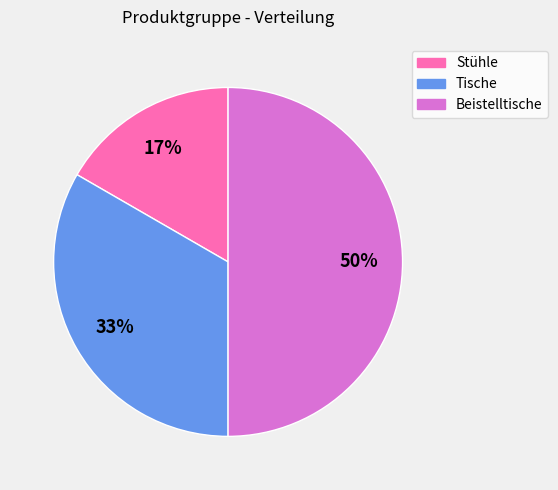

Does Stühle account for over 50% of the chart?

No